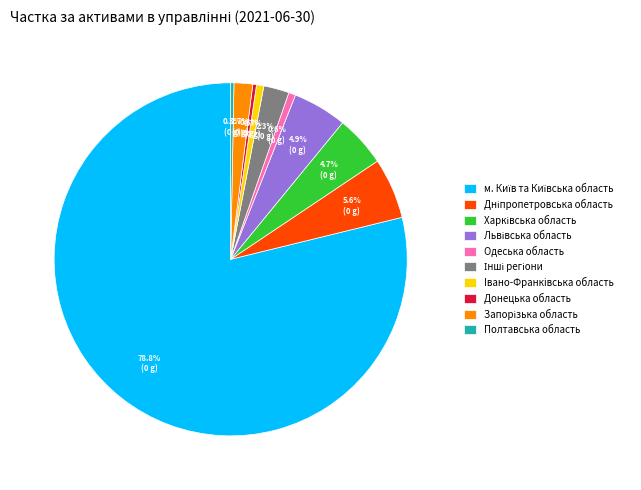

Does Полтавська область account for over 50% of the chart?

No